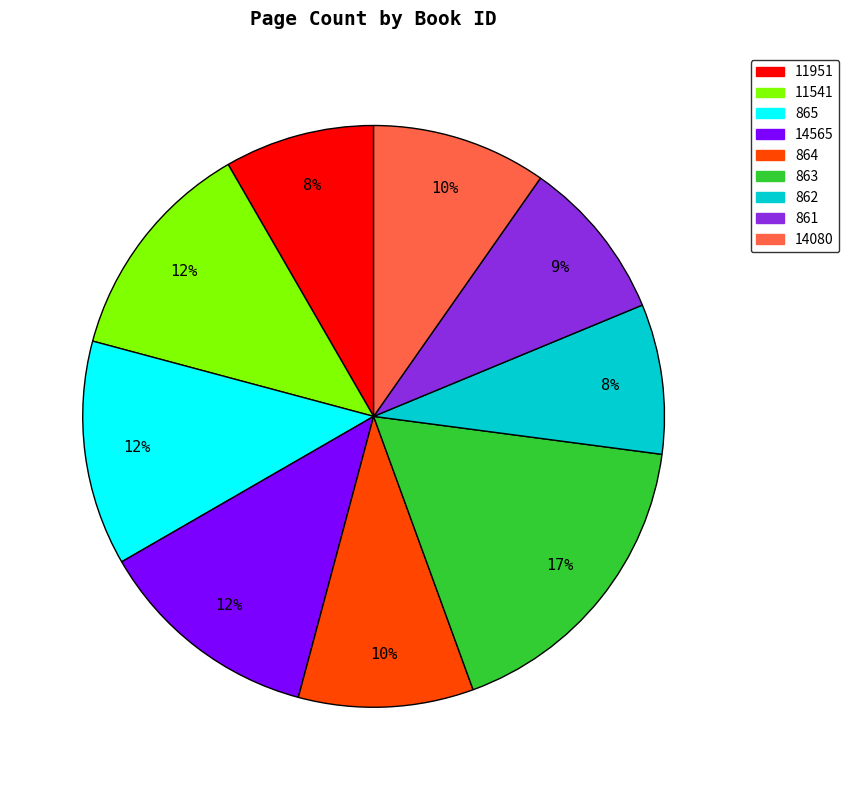

Which has a higher value, 14080 or 862?

14080